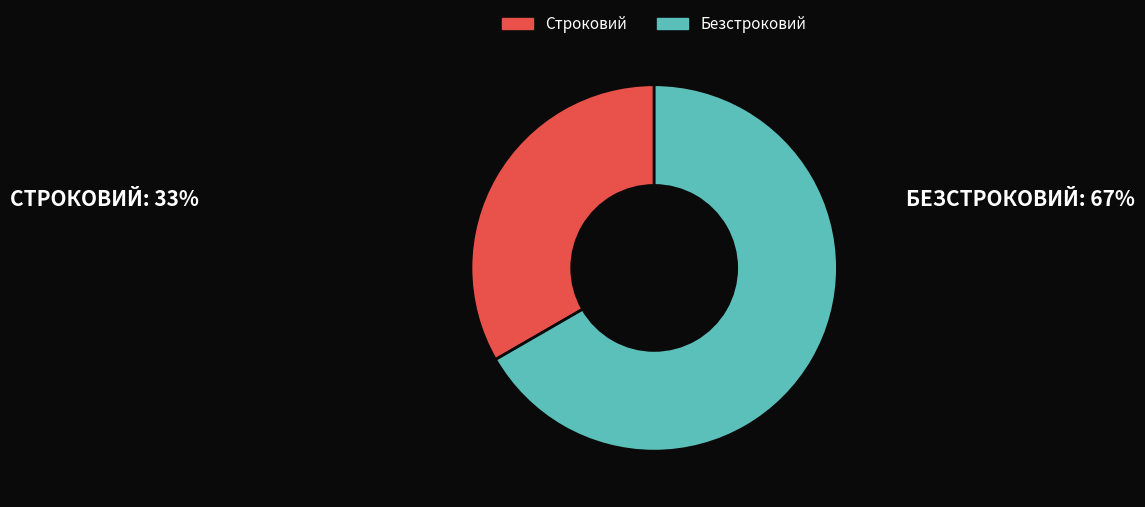

Do Строковий and Безстроковий together represent more than half of the pie?

Yes